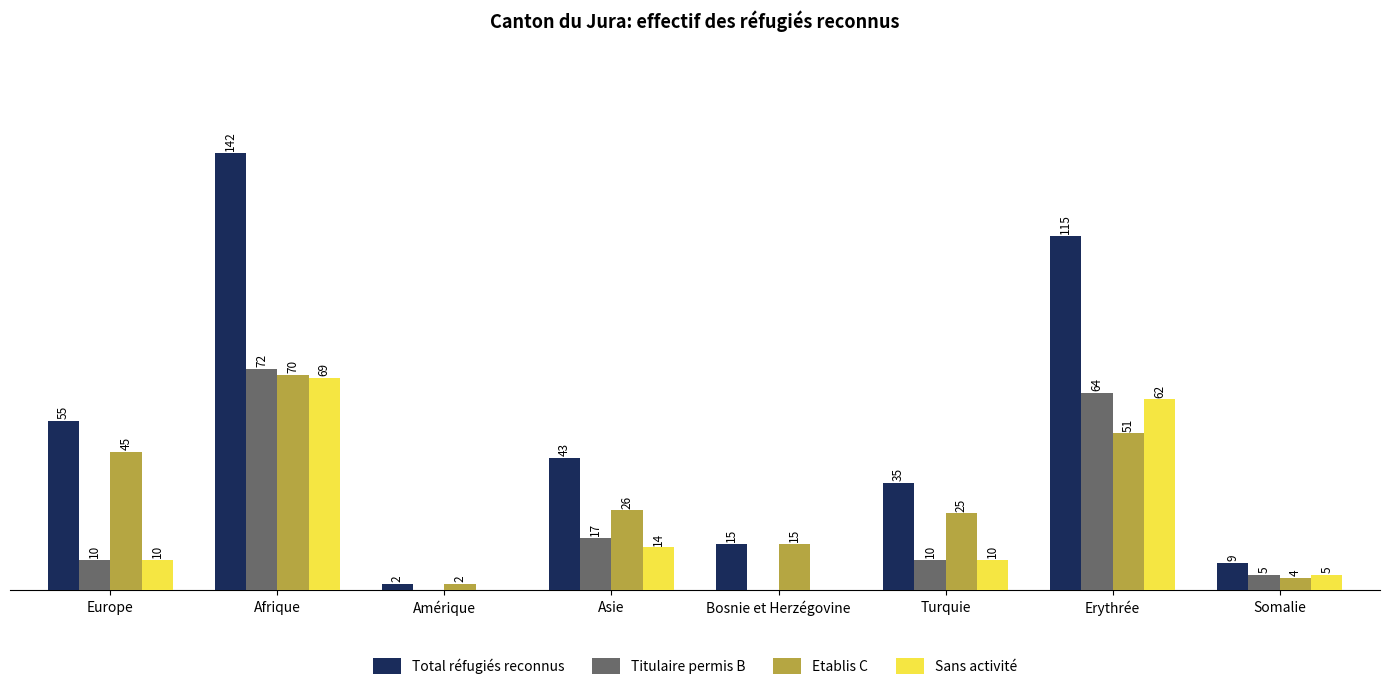

At which category is the sum across all series the highest?

Afrique